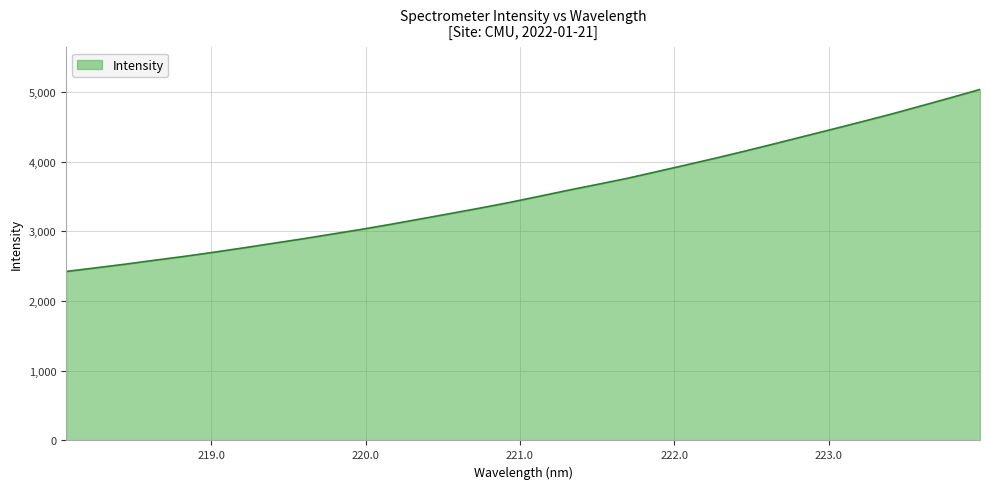

What is the greatest value displayed?

5037.2